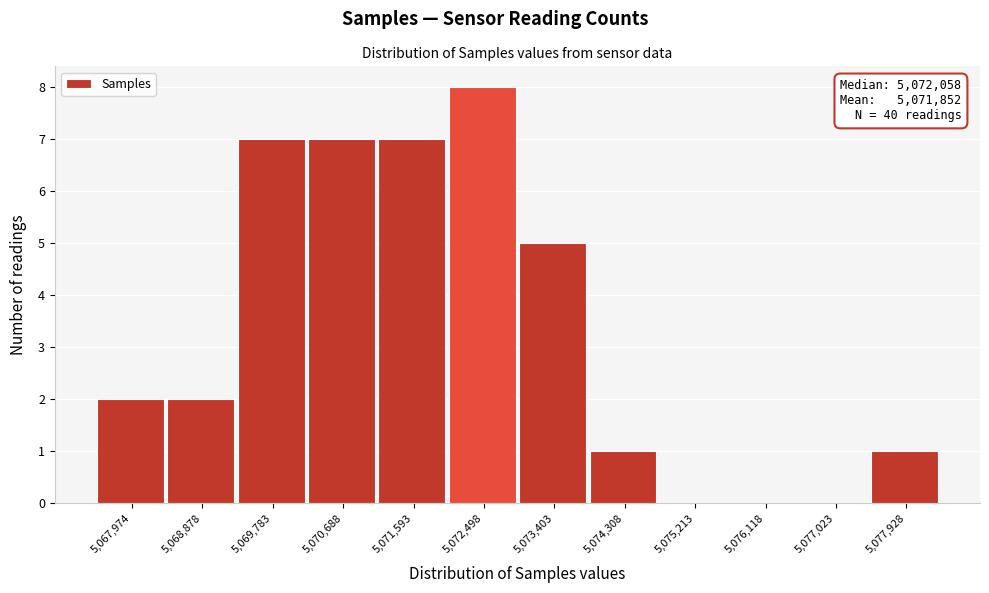

Reading left to right, transcribe all the data shown in this chart.

5,067,974=2	5,068,878=2	5,069,783=7	5,070,688=7	5,071,593=7	5,072,498=8	5,073,403=5	5,074,308=1	5,075,213=0	5,076,118=0	5,077,023=0	5,077,928=1